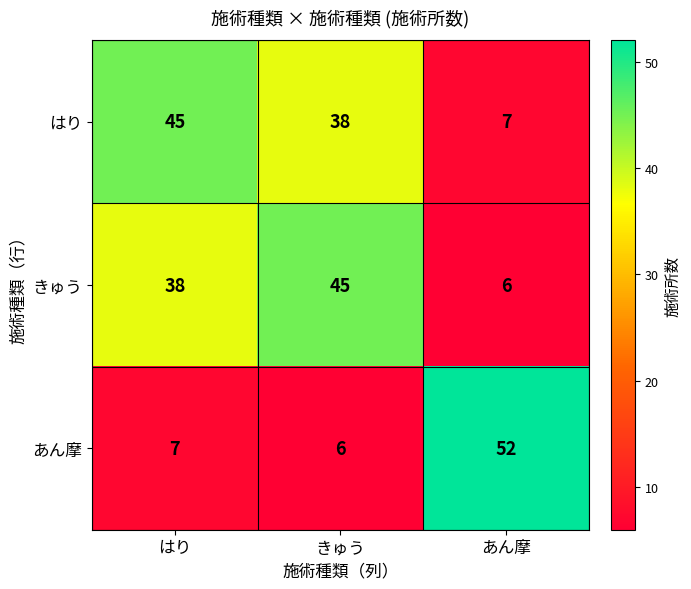

Reading left to right, transcribe all the data shown in this chart.

はり: 45	38	7
きゅう: 38	45	6
あん摩: 7	6	52